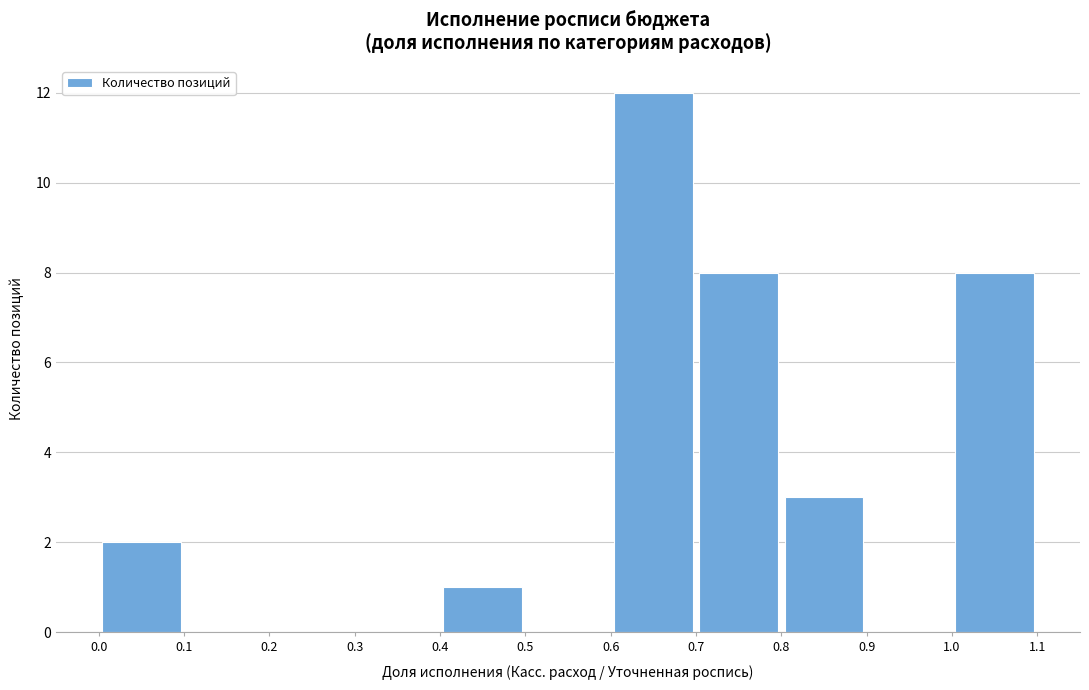

Reading left to right, transcribe this chart: for each bar, give the range it covers on the x-axis and its height. The values are not printed on the chart, so give them approximately, as read against the axis.

0.0 to 0.1: 2
0.1 to 0.2: 0
0.2 to 0.3: 0
0.3 to 0.4: 0
0.4 to 0.5: 1
0.5 to 0.6: 0
0.6 to 0.7: 12
0.7 to 0.8: 8
0.8 to 0.9: 3
0.9 to 1.0: 0
1.0 to 1.1: 8